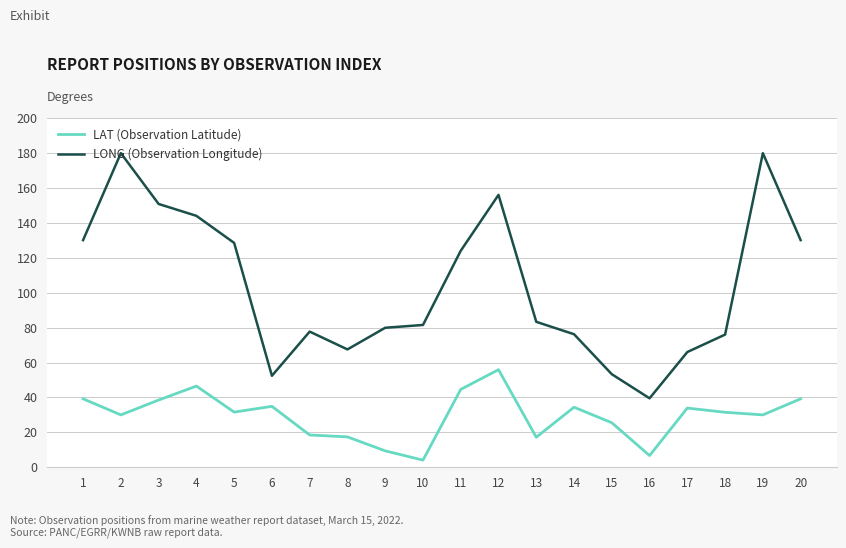

What is the lowest value of the LAT (Observation Latitude) series?

4.1